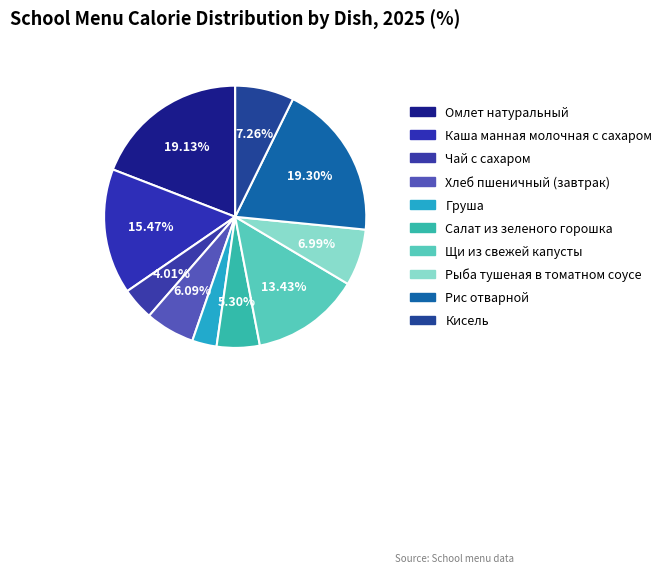

Which category has the smallest portion of the pie?

Груша